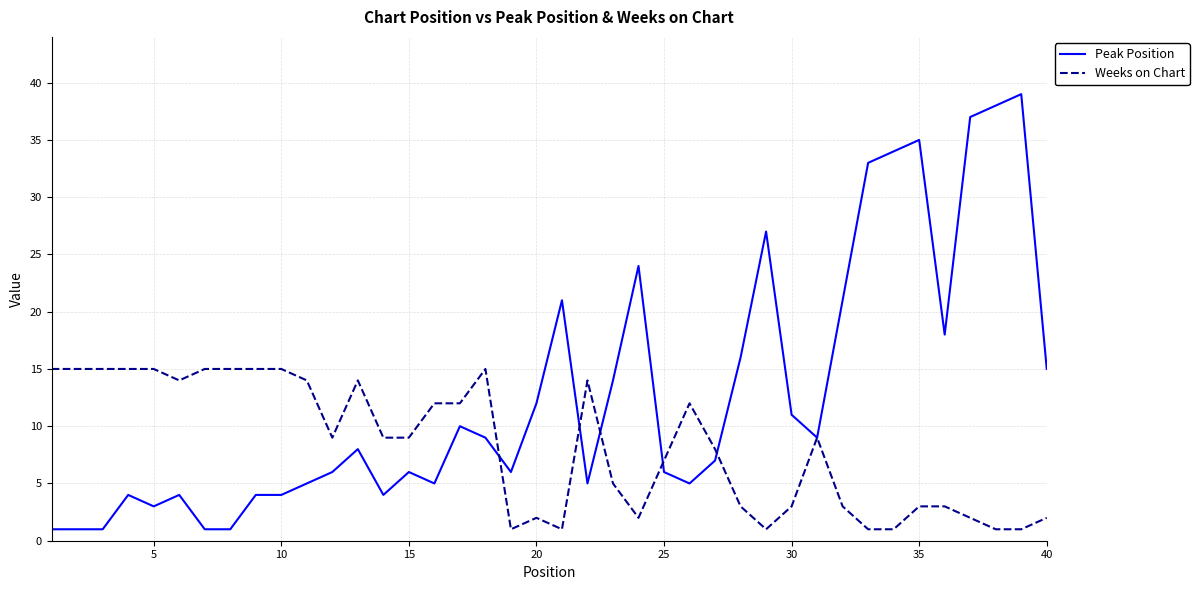

Which series has the largest total across all categories?

Peak Position